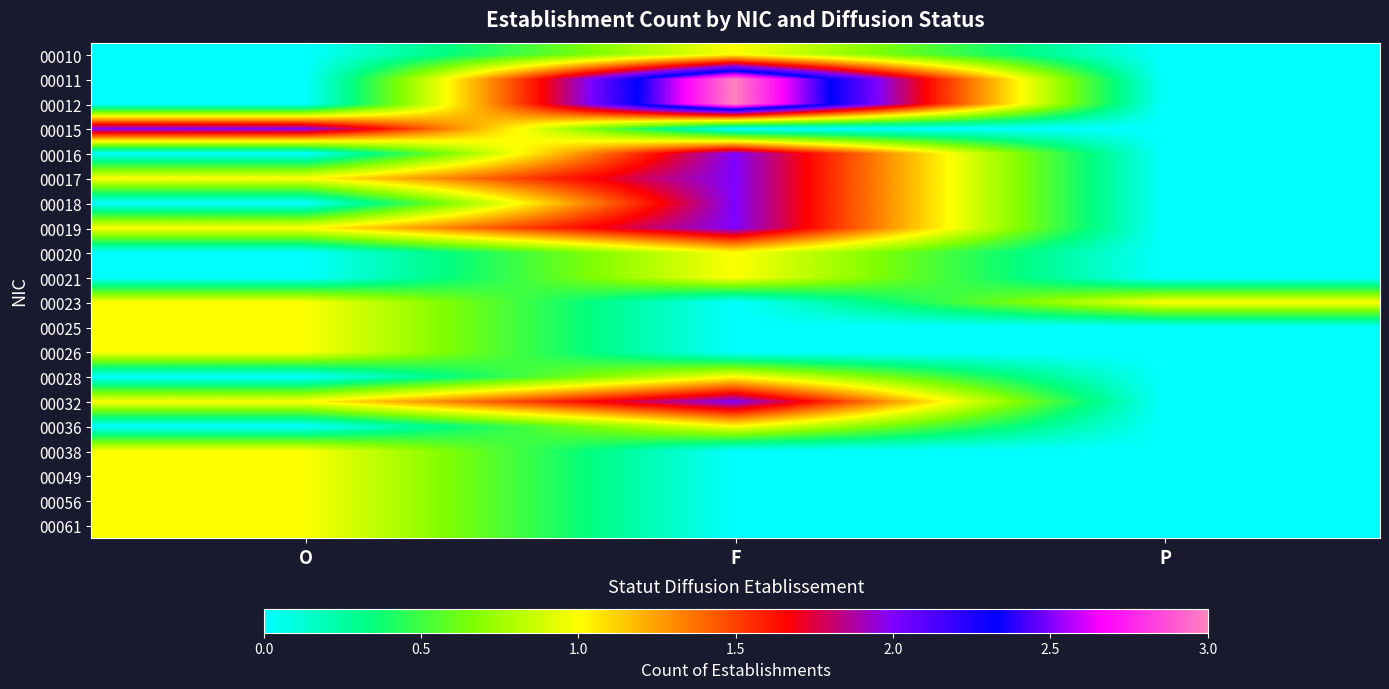

Reading left to right, transcribe all the data shown in this chart.

00010: O=0	F=1	P=0
00011: O=0	F=3	P=0
00012: O=0	F=3	P=0
00015: O=2	F=0	P=0
00016: O=0	F=2	P=0
00017: O=1	F=2	P=0
00018: O=0	F=2	P=0
00019: O=1	F=2	P=0
00020: O=0	F=1	P=0
00021: O=0	F=1	P=0
00023: O=1	F=0	P=1
00025: O=1	F=0	P=0
00026: O=1	F=0	P=0
00028: O=0	F=1	P=0
00032: O=1	F=2	P=0
00036: O=0	F=1	P=0
00038: O=1	F=0	P=0
00049: O=1	F=0	P=0
00056: O=1	F=0	P=0
00061: O=1	F=0	P=0